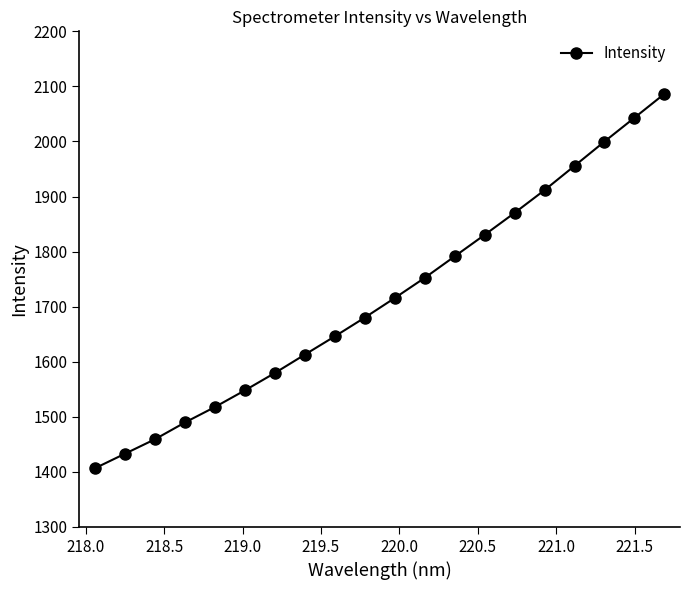

What is the greatest value displayed?

2086.3